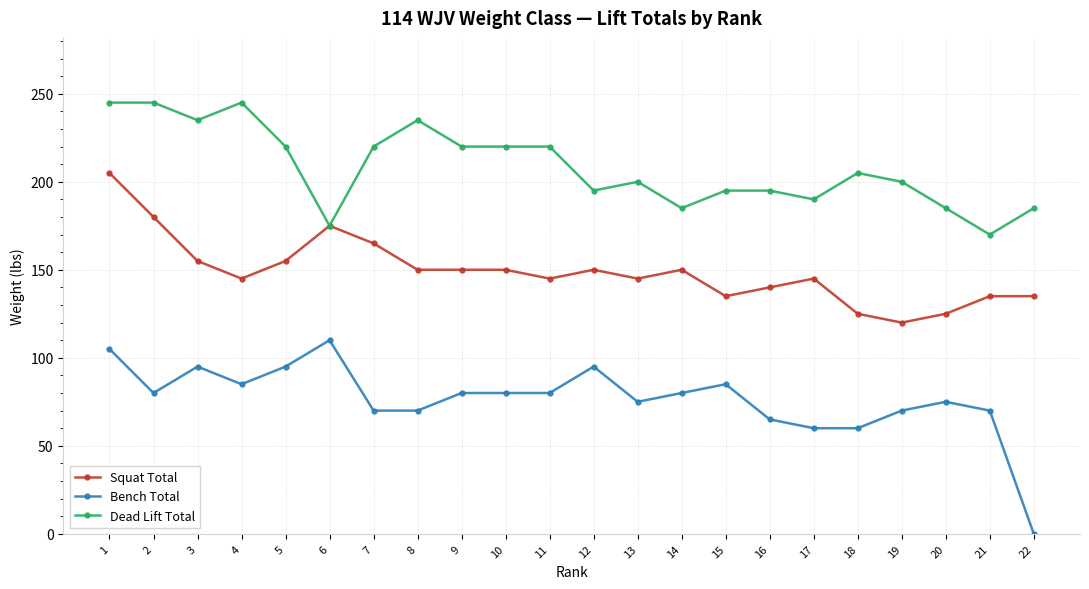

True or false: Bench Total has more than 2 interior local peaks.

True